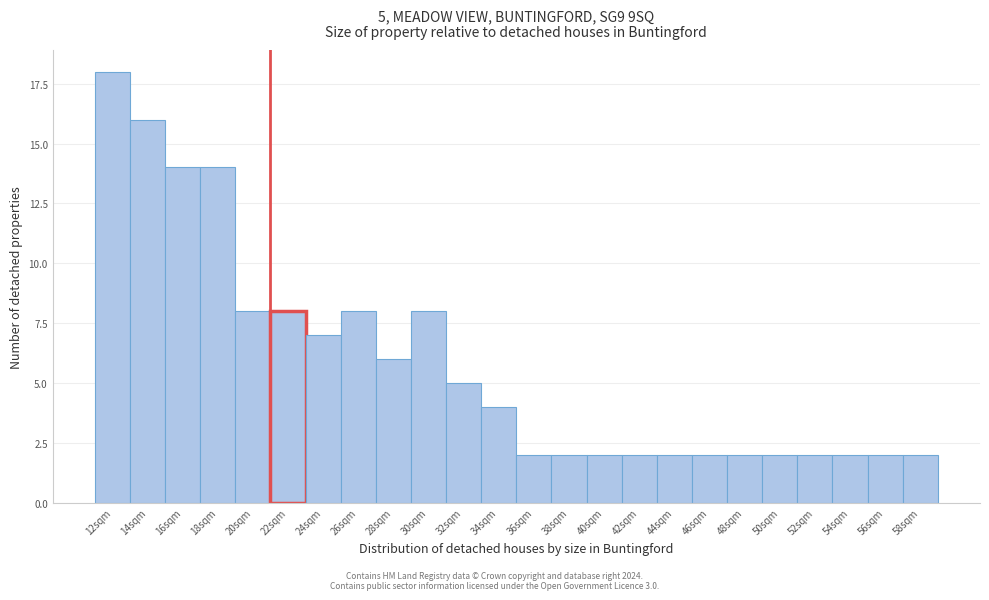

Reading left to right, extract all data points from this chart.

18	16	14	14	8	8	7	8	6	8	5	4	2	2	2	2	2	2	2	2	2	2	2	2